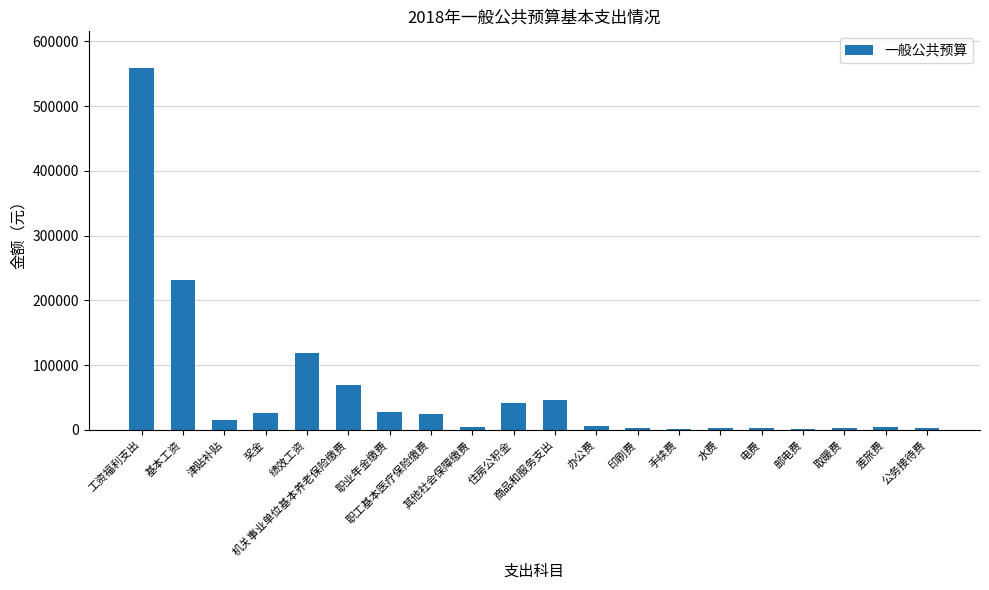

What is the sum of all values?

1194404.3